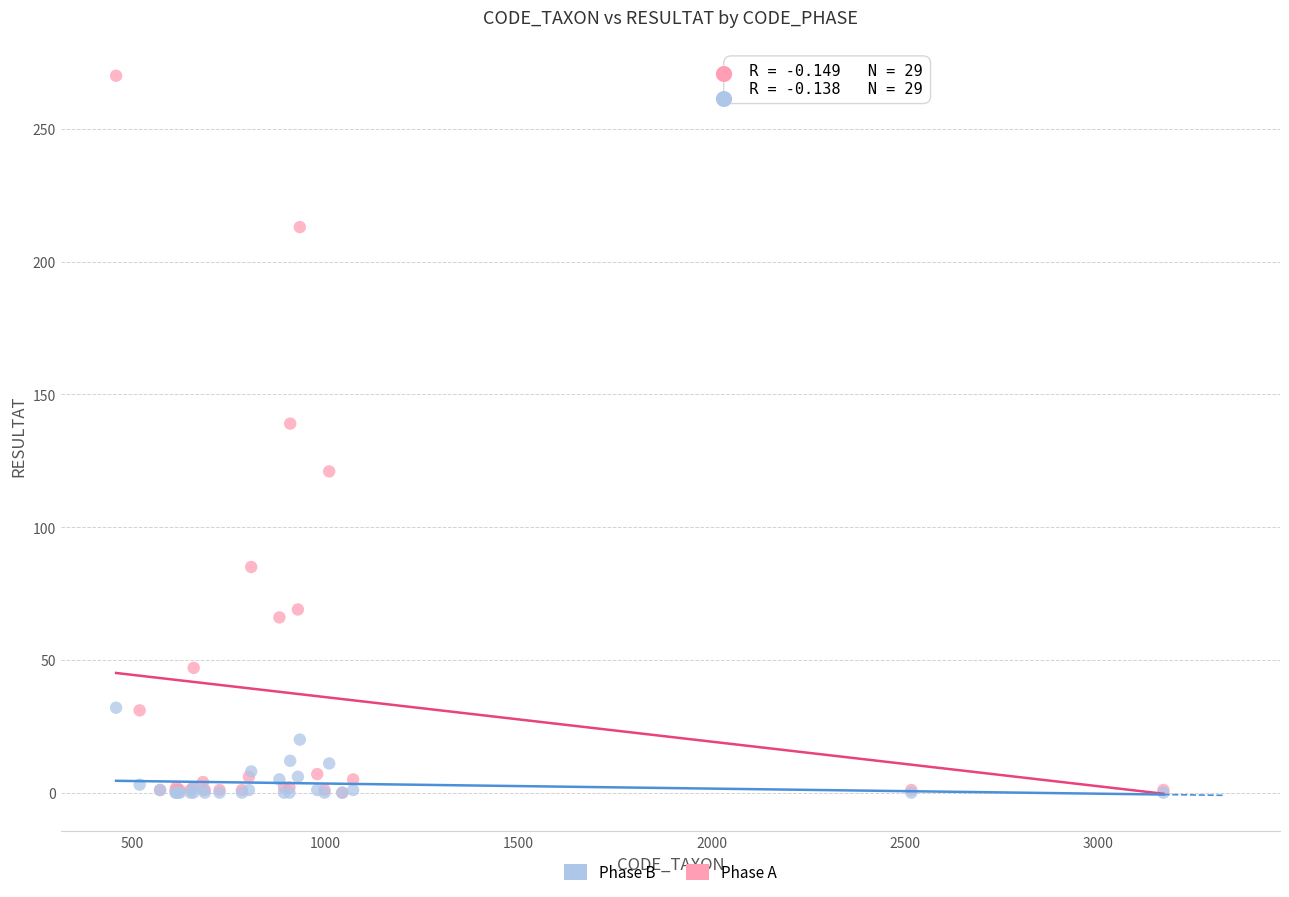

In the Phase A series, what Y value is closest to 135?

139